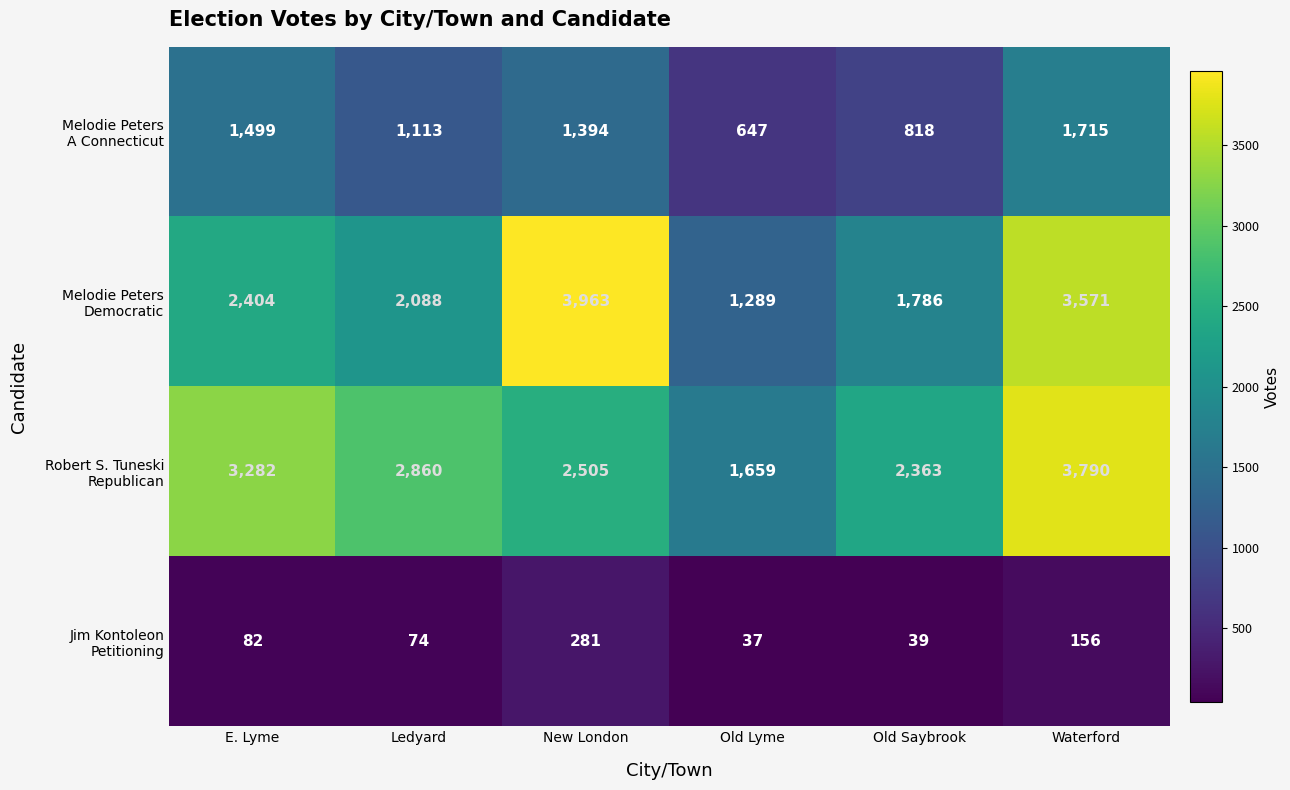

What is the greatest value displayed?

3963